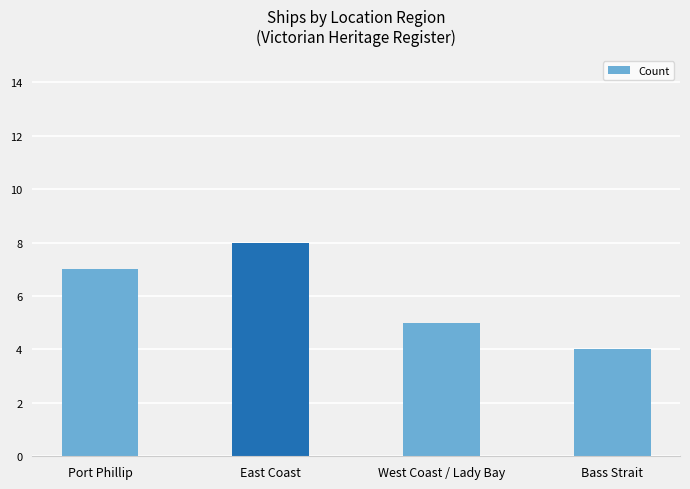

Reading left to right, list all the values displayed in this chart.

7	8	5	4